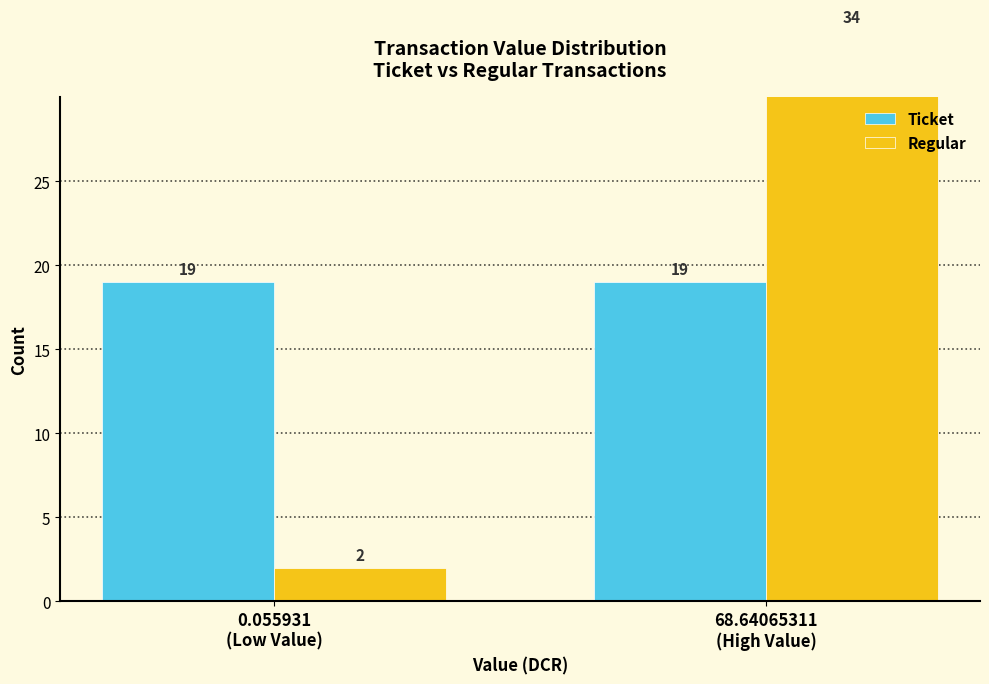

What is the value of the Regular bar at the 1st from the left?

2